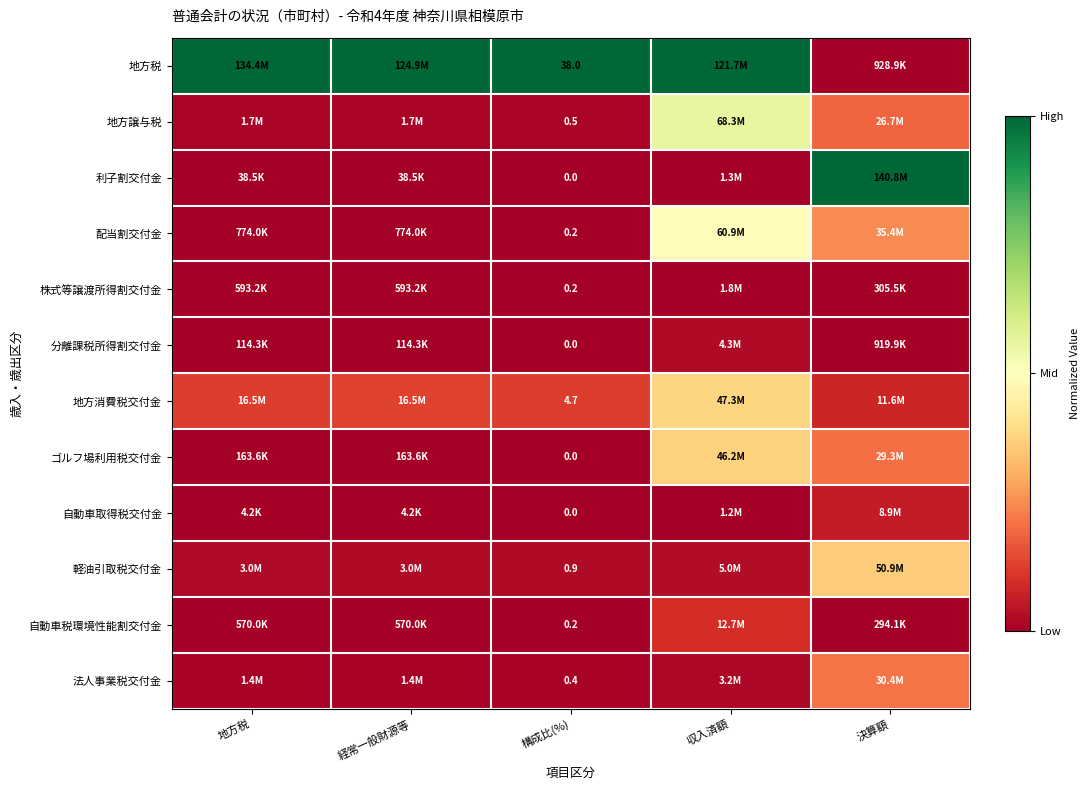

Between 収入済額 and 地方税, which is larger?

収入済額